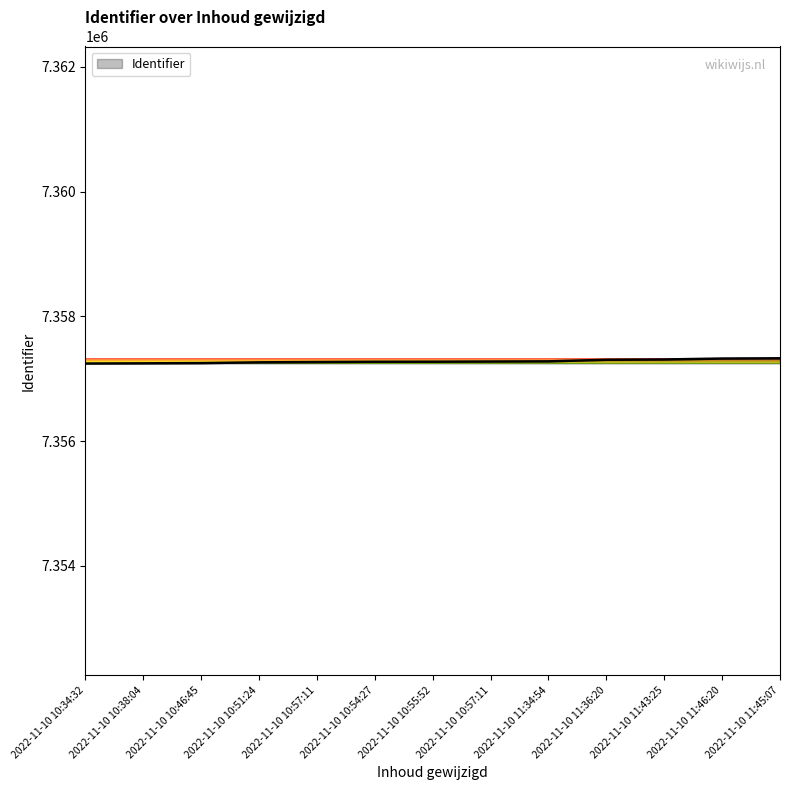

What is the change in value from 2022-11-10 10:57:11 to 2022-11-10 11:45:07?

+60